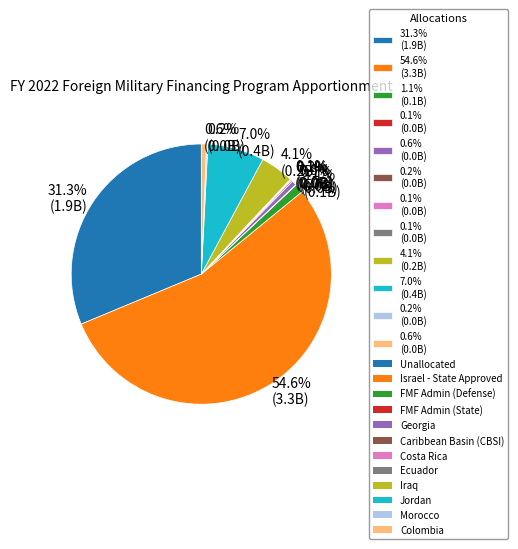

Is there a majority slice in this chart?

Yes